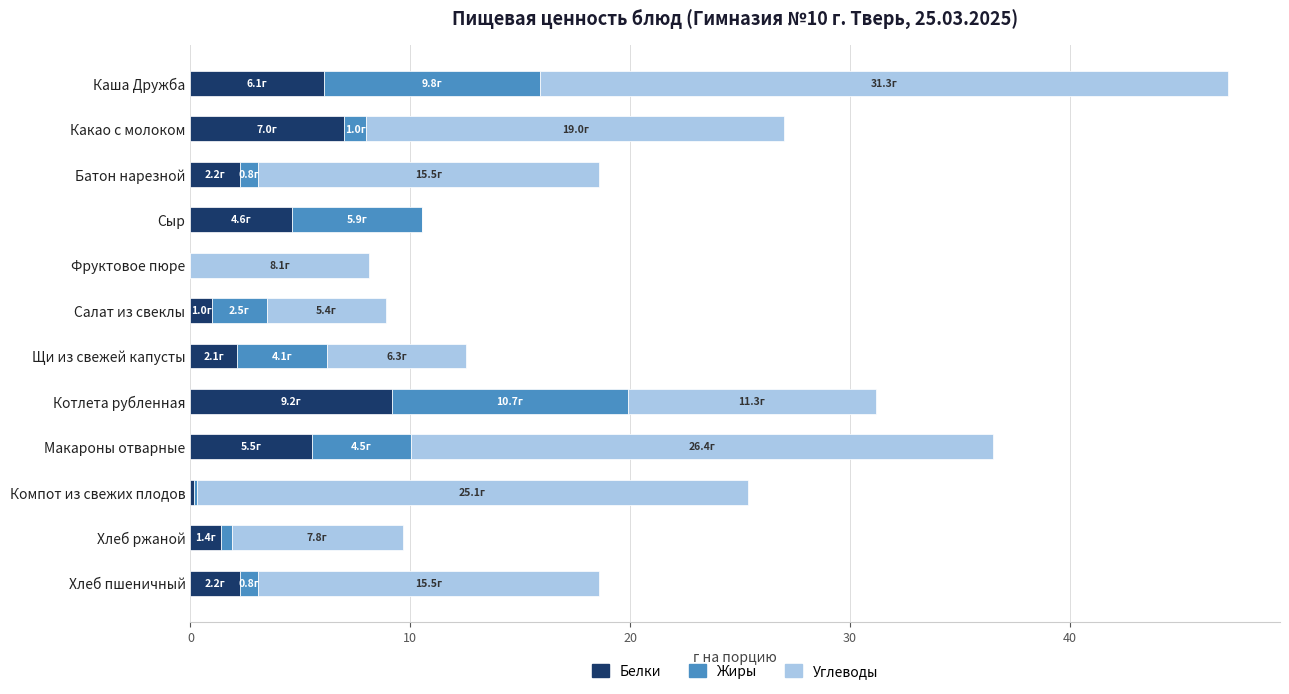

At which category is the sum across all series the highest?

Каша Дружба